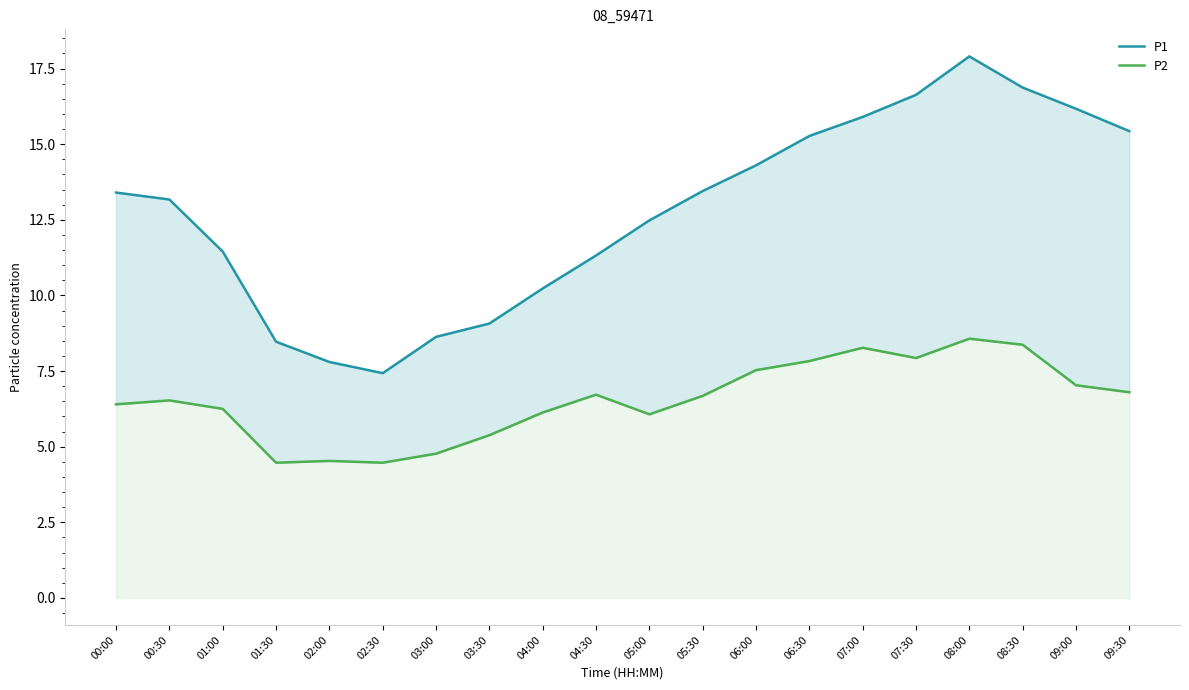

Reading left to right, transcribe all the data shown in this chart.

P1: 13.4	13.2	11.4	8.5	7.8	7.4	8.6	9.1	10.2	11.3	12.5	13.4	14.3	15.3	15.9	16.6	17.9	16.9	16.2	15.4
P2: 6.4	6.5	6.2	4.5	4.5	4.5	4.8	5.4	6.1	6.7	6.1	6.7	7.5	7.8	8.3	7.9	8.6	8.4	7.0	6.8